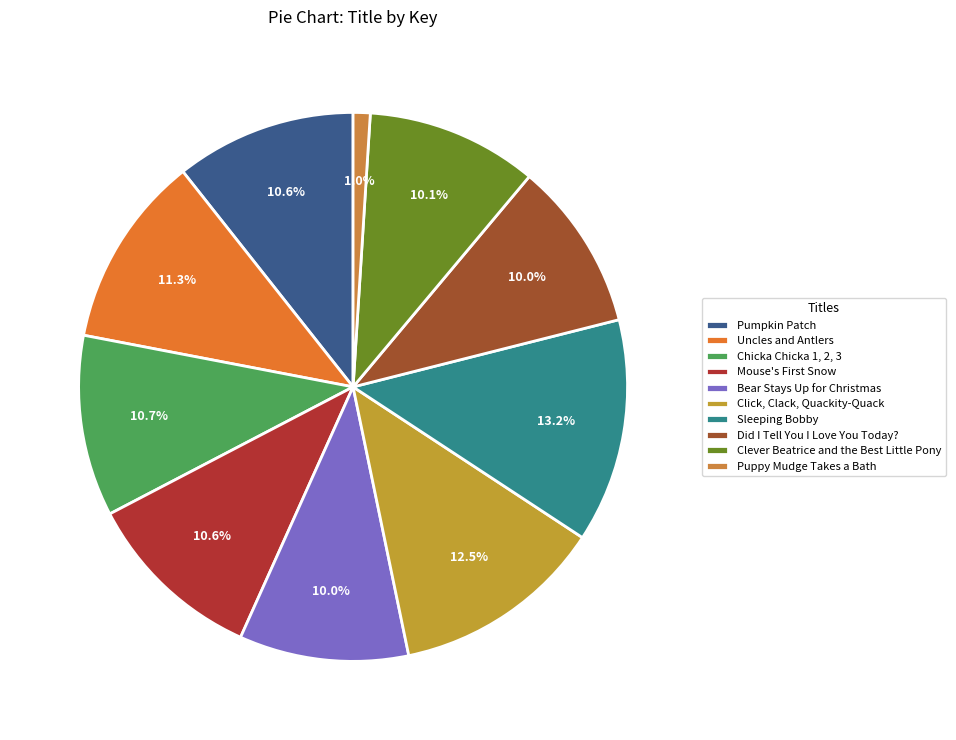

To the nearest percent, what percentage of the pie is Puppy Mudge Takes a Bath?

1%